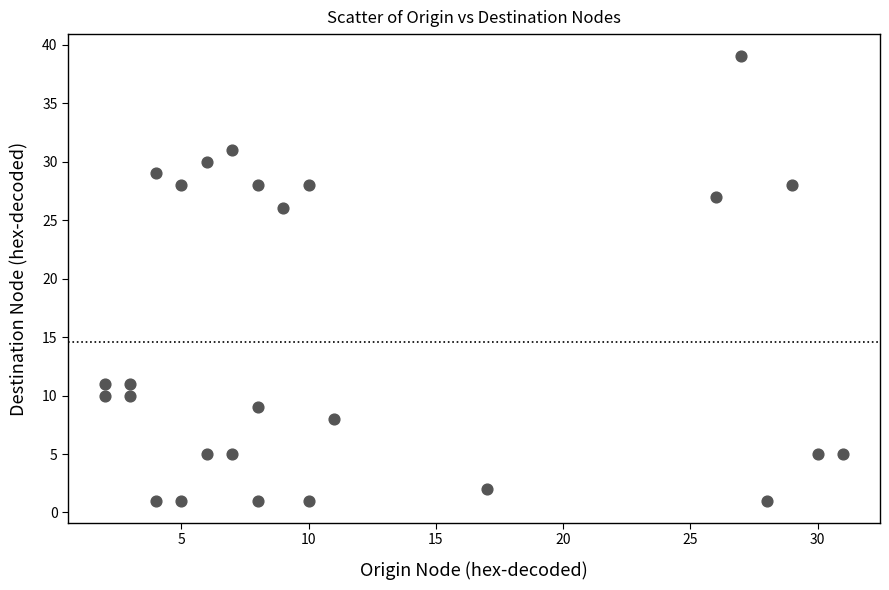

What is the range of X values (max minus min)?

29